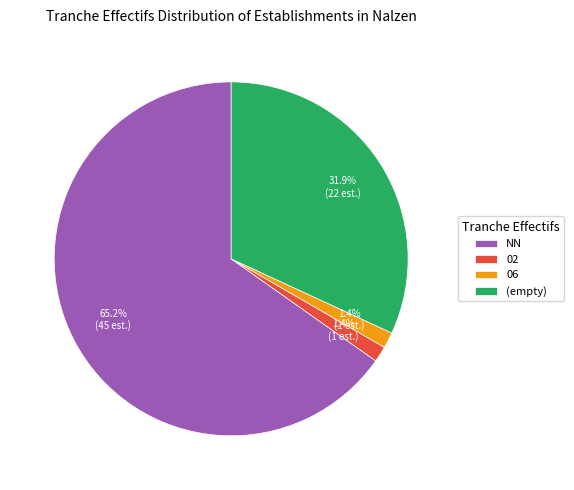

Between NN and 02, which is larger?

NN